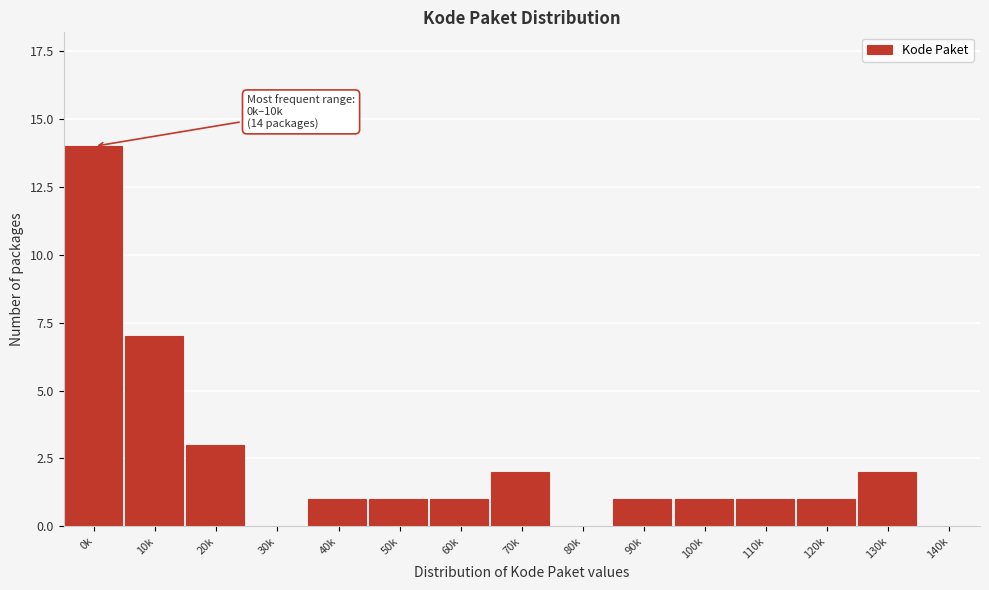

Reading left to right, extract all data points from this chart.

0k=14	10k=7	20k=3	30k=0	40k=1	50k=1	60k=1	70k=2	80k=0	90k=1	100k=1	110k=1	120k=1	130k=2	140k=0